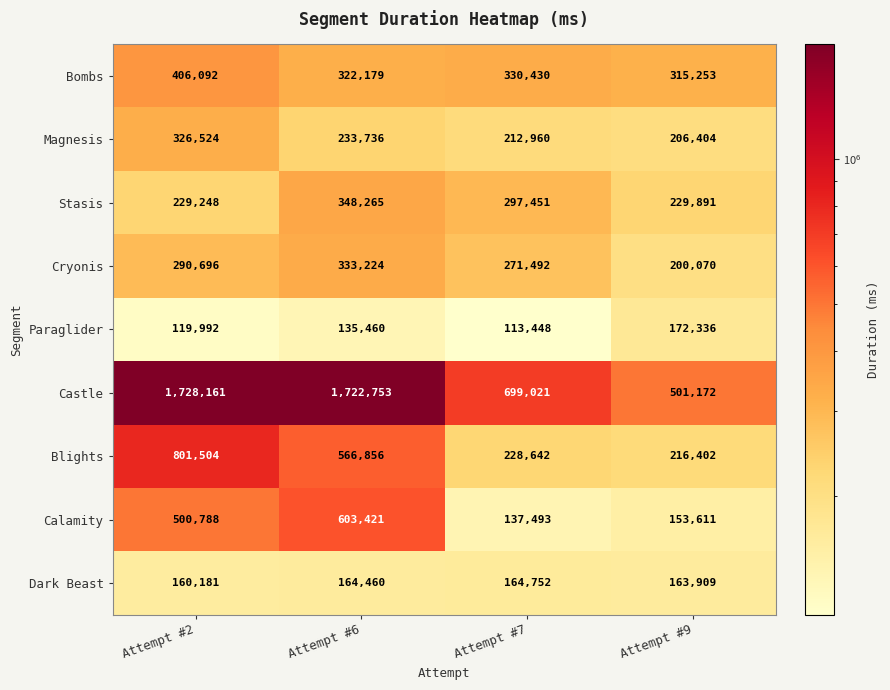

Rank the series by their maximum value, from highest to lowest.

Castle, Blights, Calamity, Bombs, Stasis, Cryonis, Magnesis, Paraglider, Dark Beast